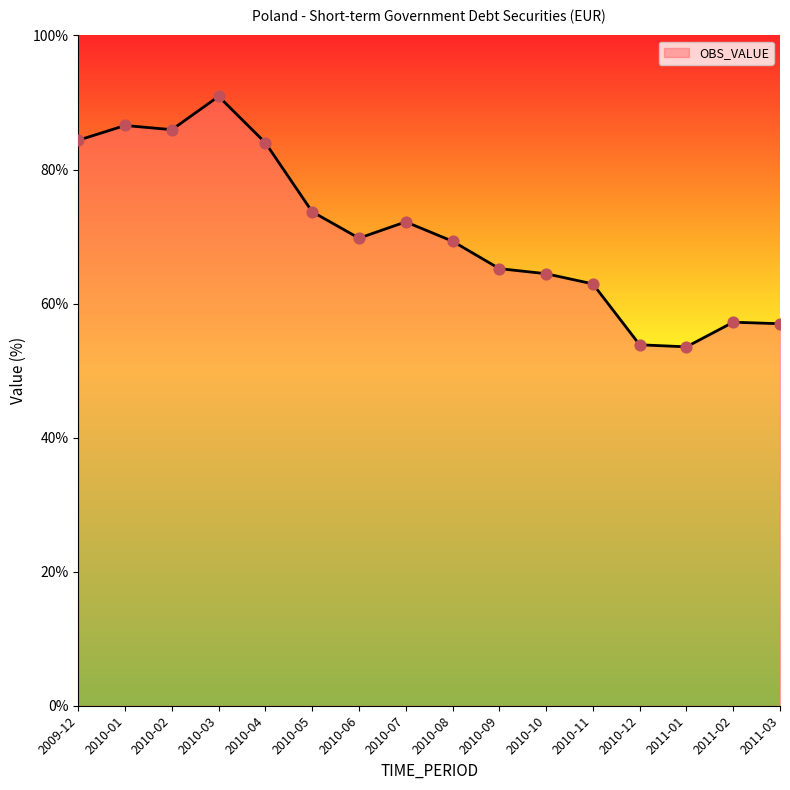

Between 2010-01 and 2010-09, which is larger?

2010-01